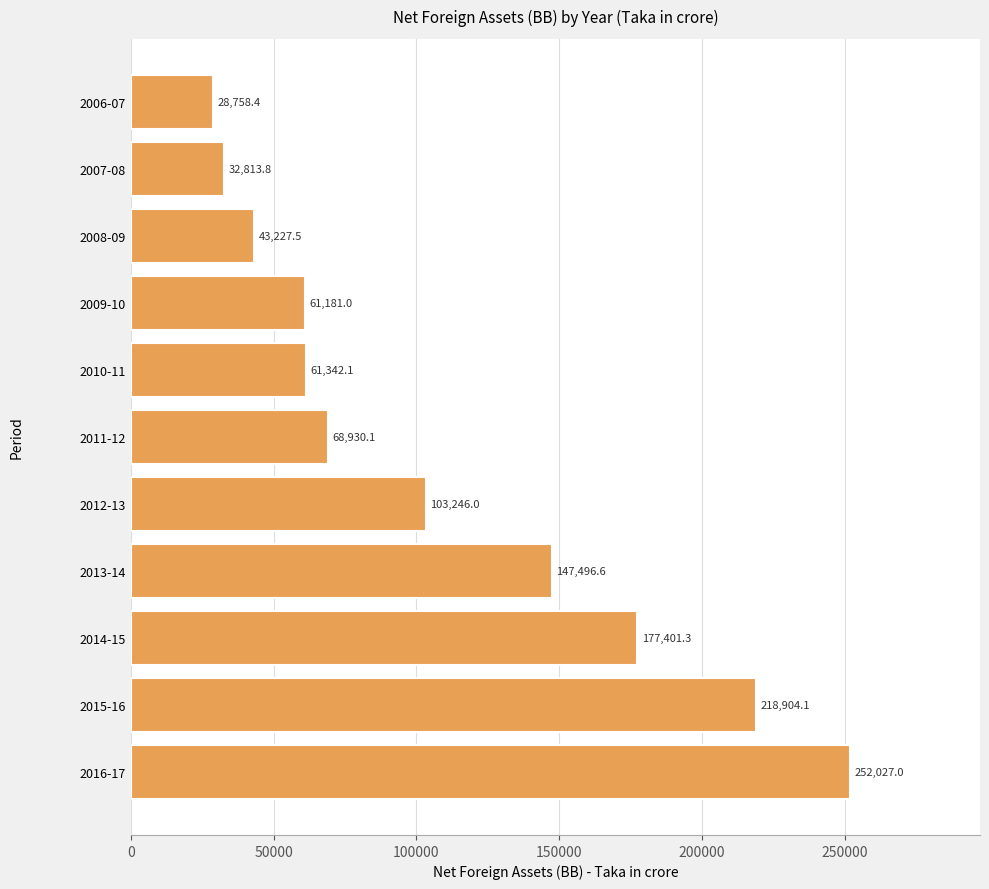

What position from the top is 2014-15?

9